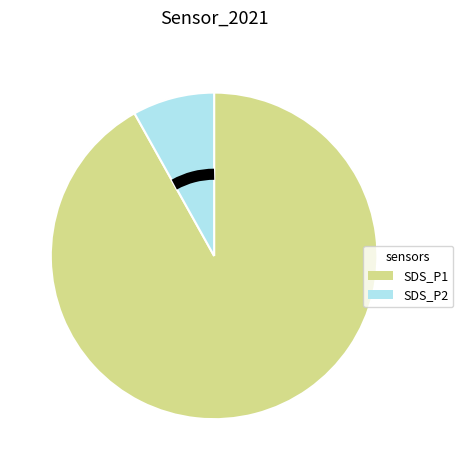

Rank the categories by value from highest to lowest.

SDS_P1, SDS_P2